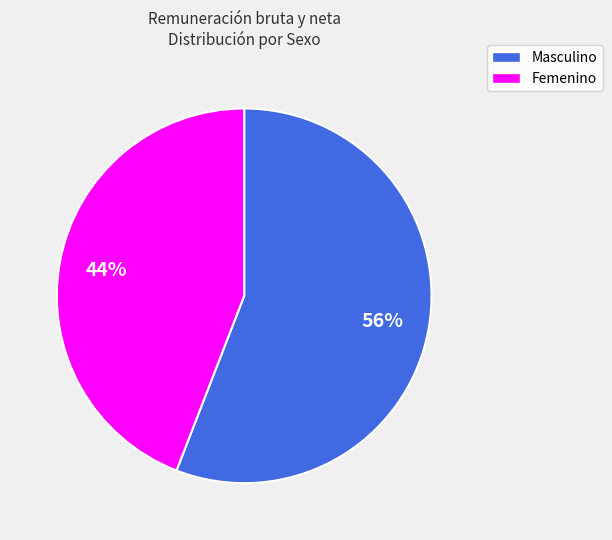

To the nearest percent, what percentage of the pie is Masculino?

56%